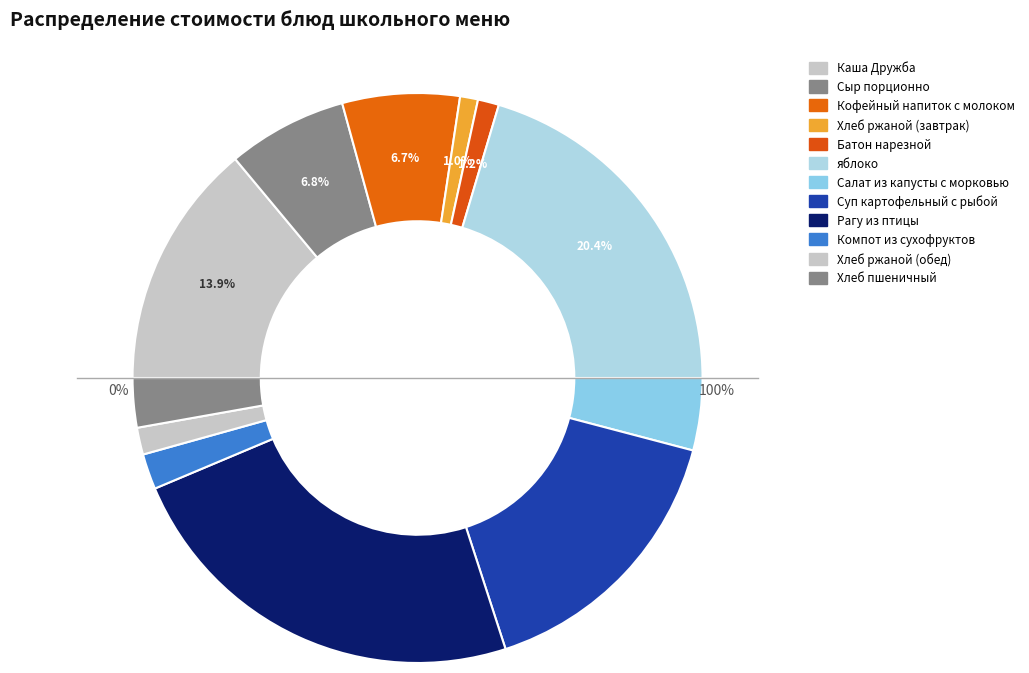

What is the largest slice in the pie chart?

Рагу из птицы